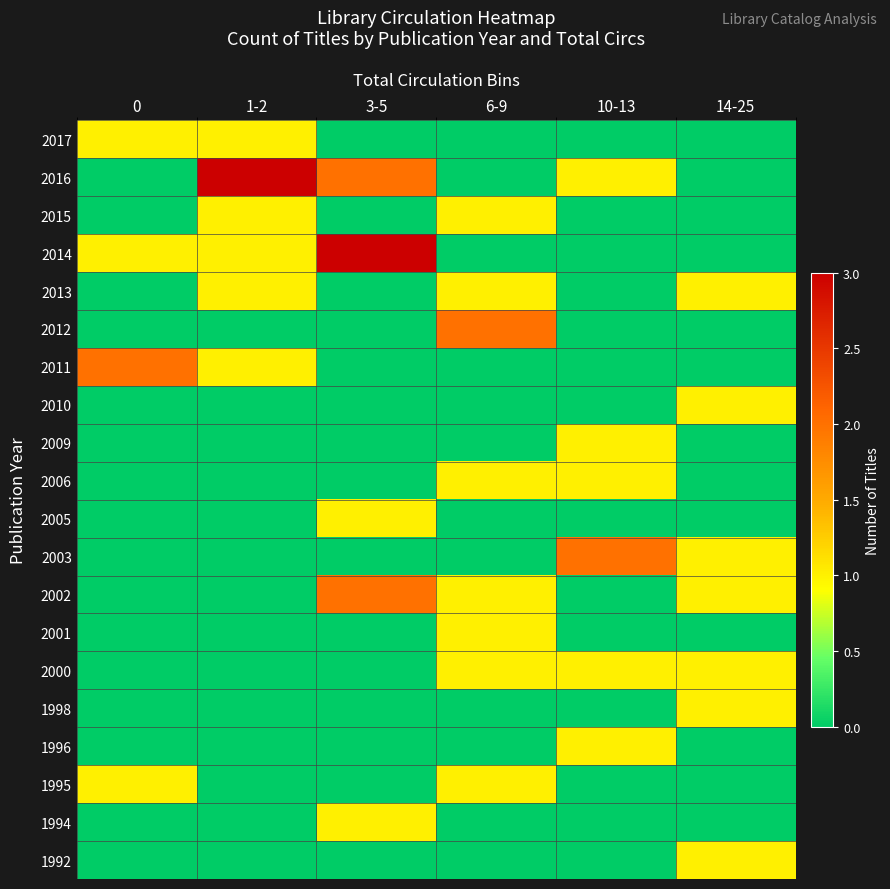

Which series changed the most between 1-2 and 3-5?

2014